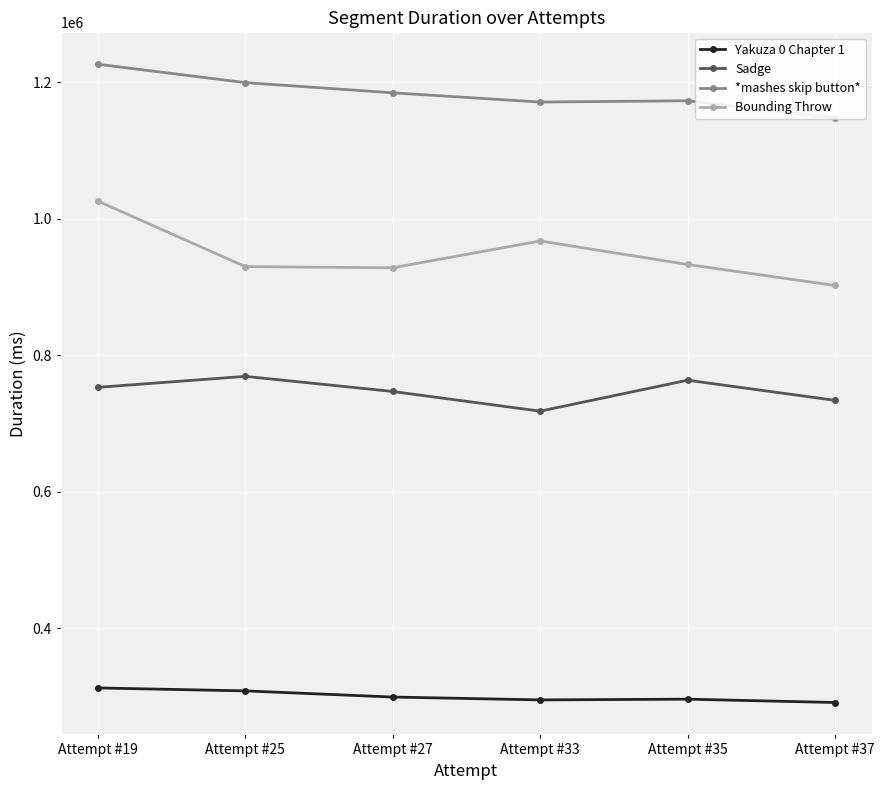

Where is the first local maximum for Bounding Throw?

Attempt #33